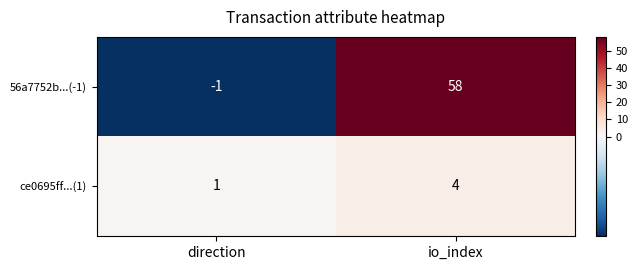

Which series has the largest range (max minus min)?

56a7752b...(-1)